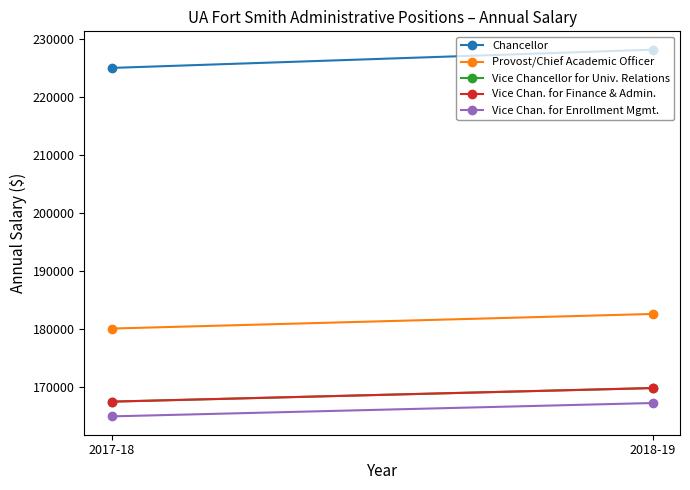

Reading left to right, what are all the values shown in this chart?

Chancellor: 225000.0	228150.0
Provost/Chief Academic Officer: 180034.0	182554.4
Vice Chancellor for Univ. Relations: 167425.9	169769.8
Vice Chan. for Finance & Admin.: 167425.9	169769.8
Vice Chan. for Enrollment Mgmt.: 164881.8	167190.1